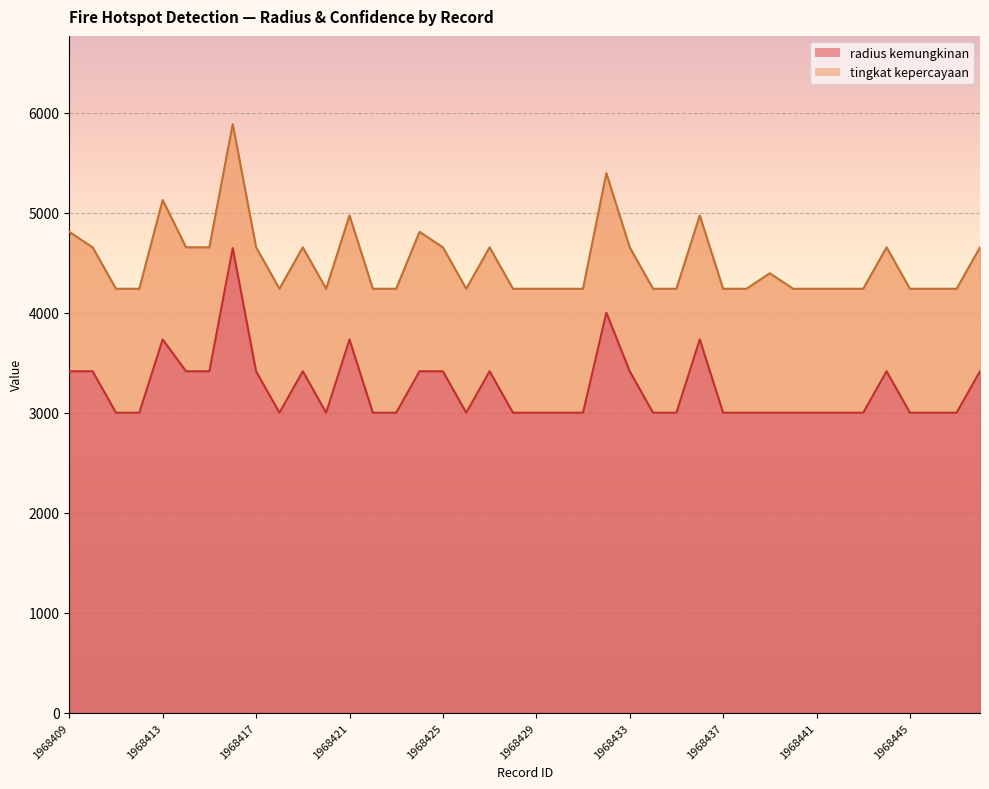

Rank the categories by value from lowest to highest.

1968411, 1968412, 1968418, 1968420, 1968422, 1968423, 1968426, 1968428, 1968429, 1968430, 1968431, 1968434, 1968435, 1968437, 1968438, 1968439, 1968440, 1968441, 1968442, 1968443, 1968445, 1968446, 1968447, 1968409, 1968410, 1968414, 1968415, 1968417, 1968419, 1968424, 1968425, 1968427, 1968433, 1968444, 1968448, 1968413, 1968421, 1968436, 1968432, 1968416